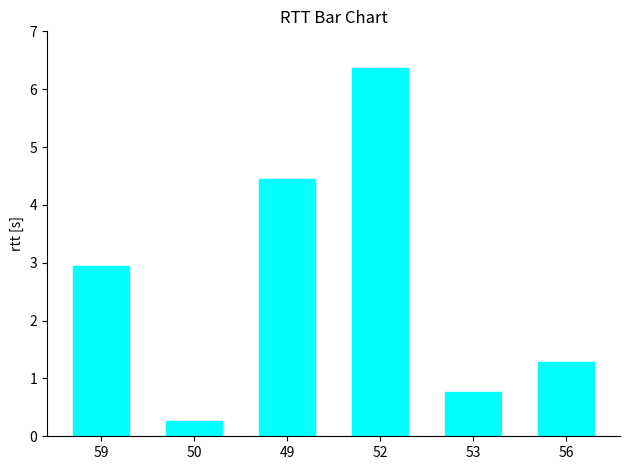

What is the label of the 4th bar from the left?

52